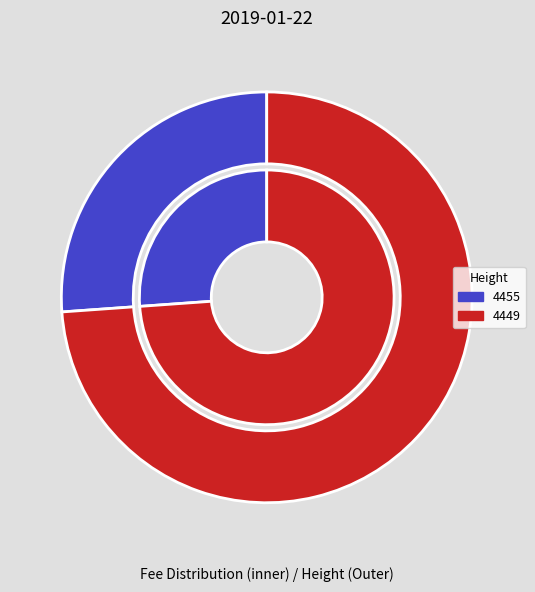

What is the majority slice?

4449